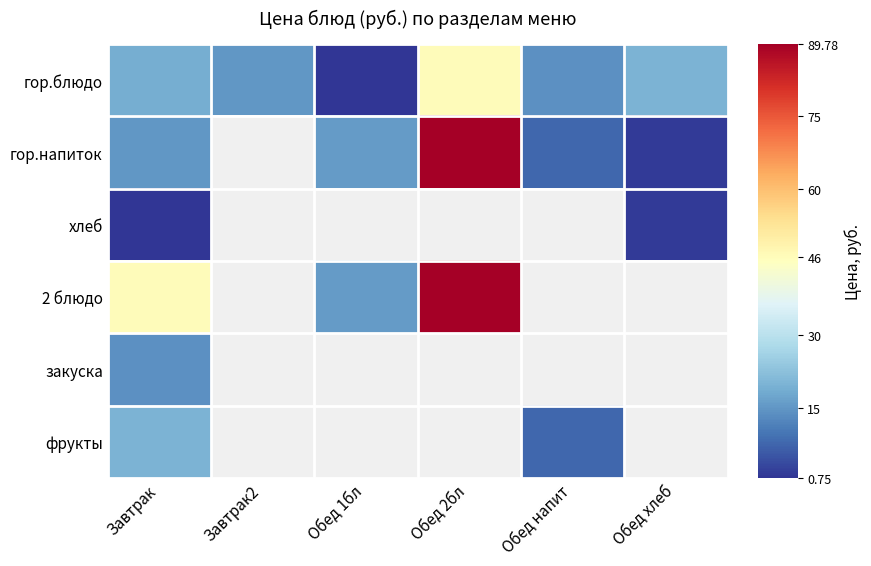

Rank the categories by гор.блюдо value from highest to lowest.

Обед 2бл, Обед хлеб, Завтрак, Завтрак2, Обед напит, Обед 1бл